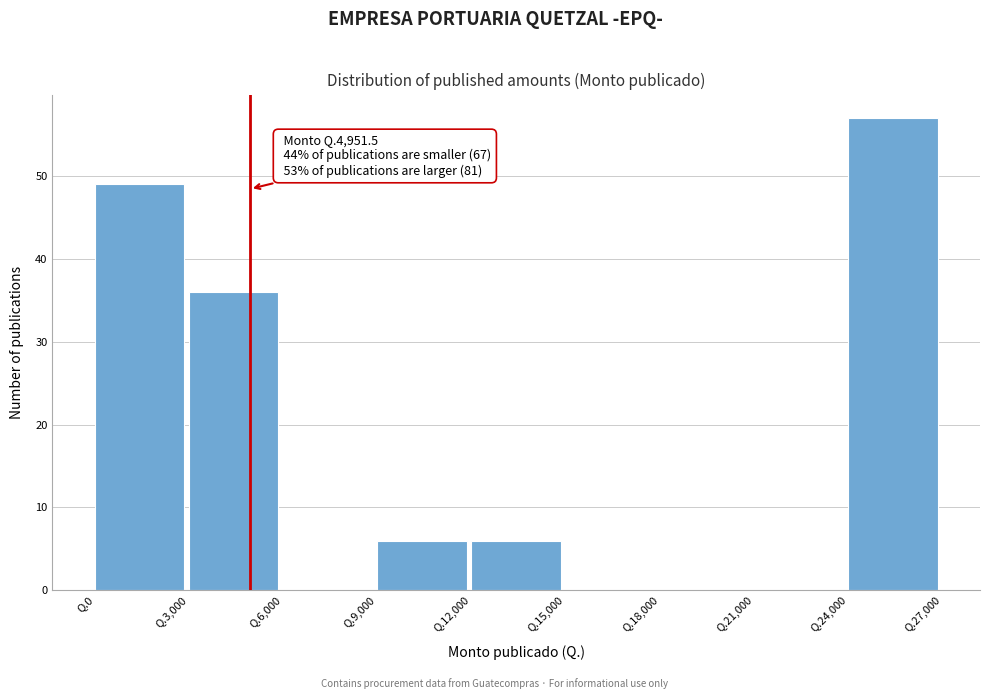

Reading left to right, transcribe all the data shown in this chart.

Q.0=49	Q.3,000=36	Q.6,000=0	Q.9,000=6	Q.12,000=6	Q.15,000=0	Q.18,000=0	Q.21,000=0	Q.24,000=57